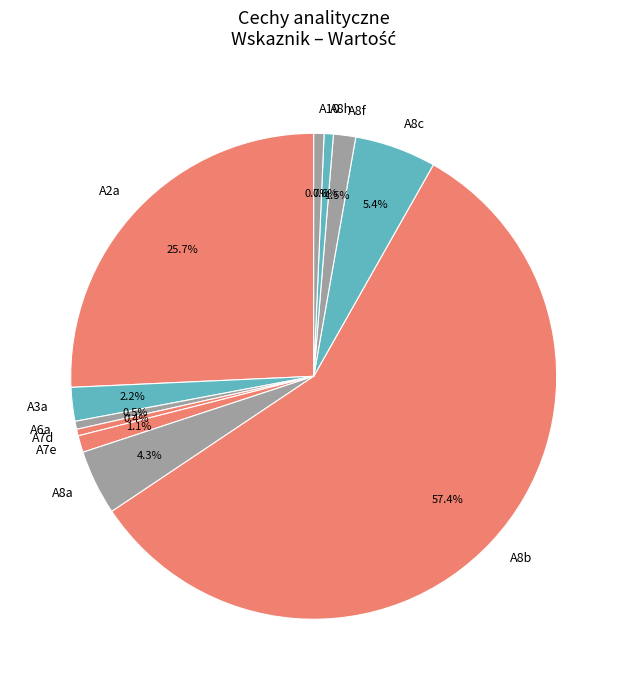

To the nearest percent, what is the difference between the A7d and A2a slice percentages?

25%